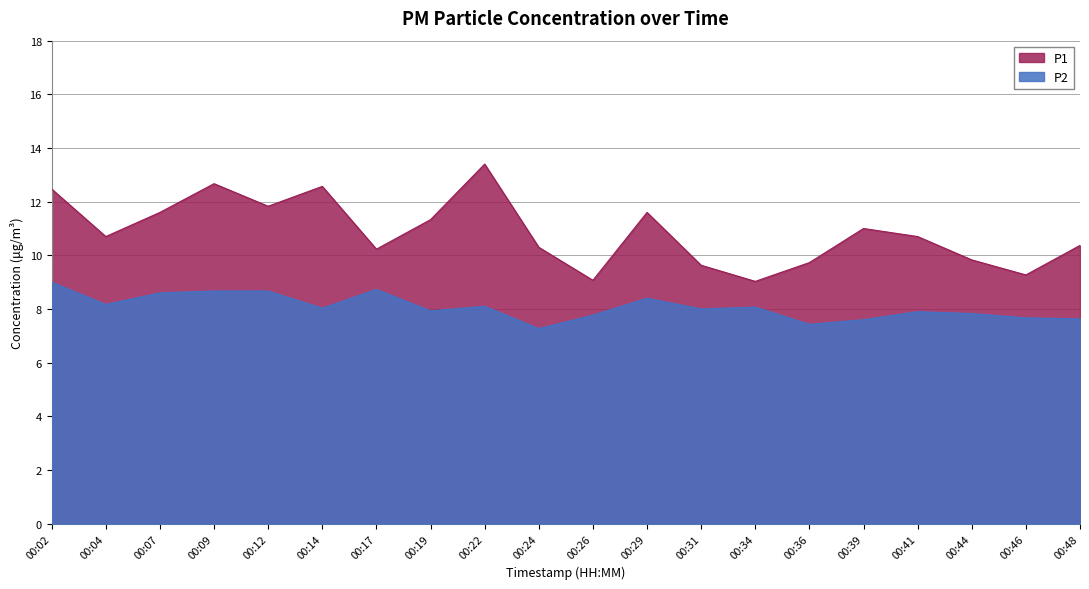

How many lines are shown in the chart?

2